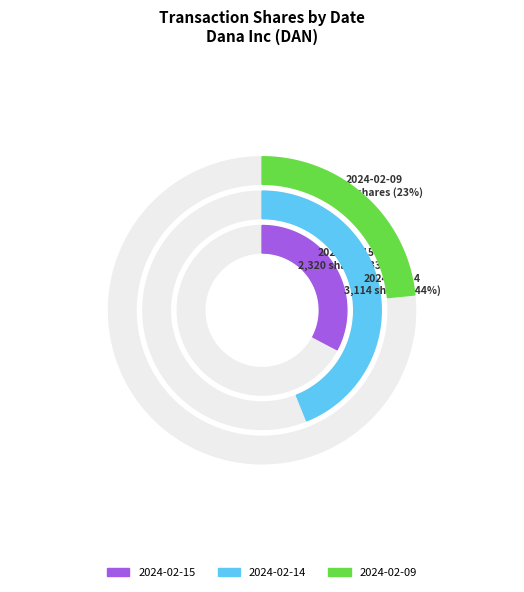

Which category has the biggest portion of the pie?

2024-02-14